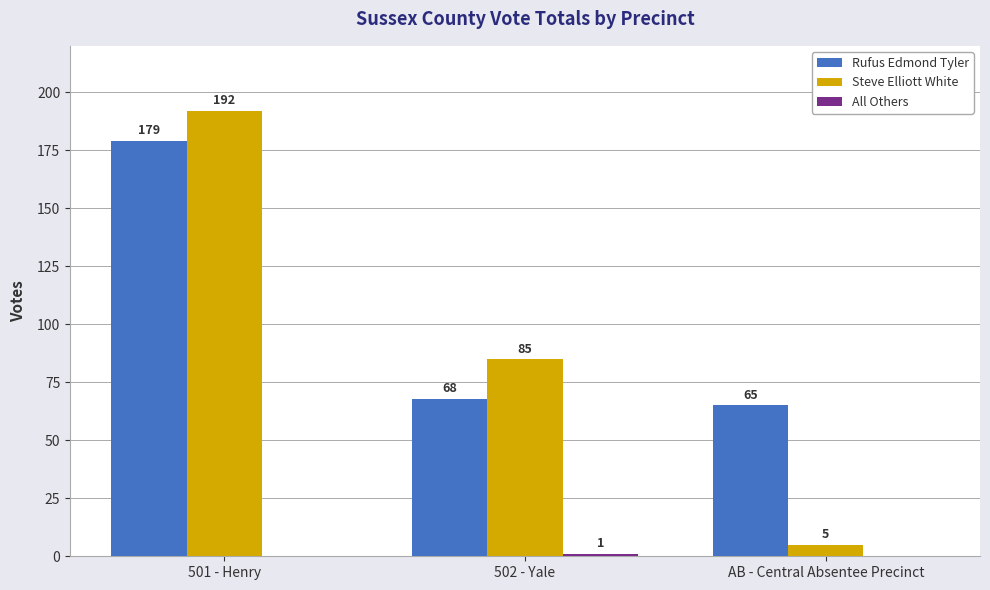

Is it true that Steve Elliott White equals 85 at 502 - Yale?

True